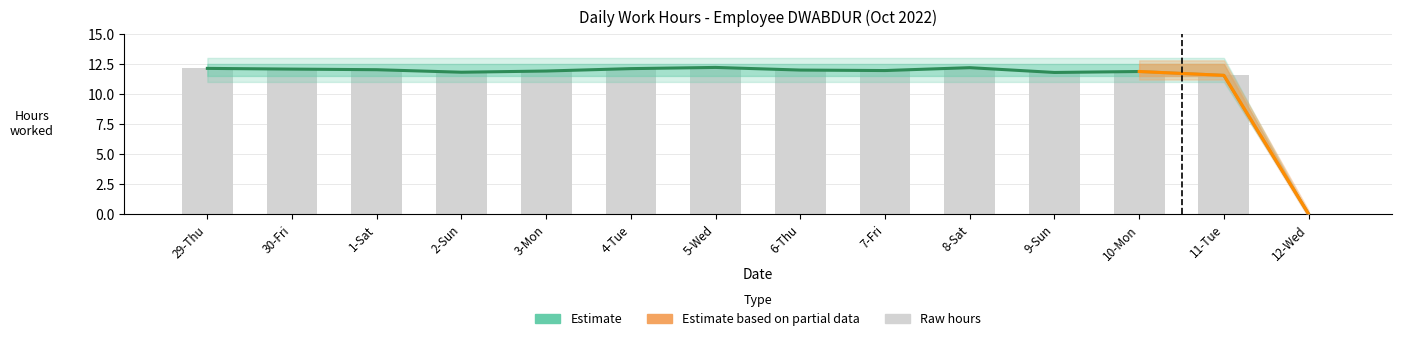

Between 1-Sat and 10-Mon, which is larger?

1-Sat